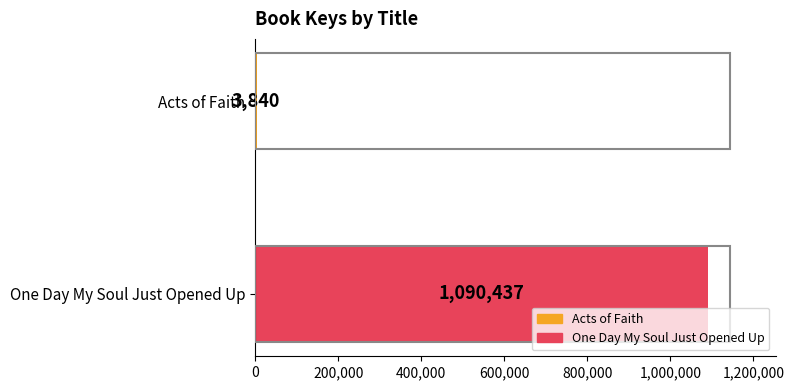

What is the change in value from One Day My Soul Just Opened Up to Acts of Faith?

-1086597